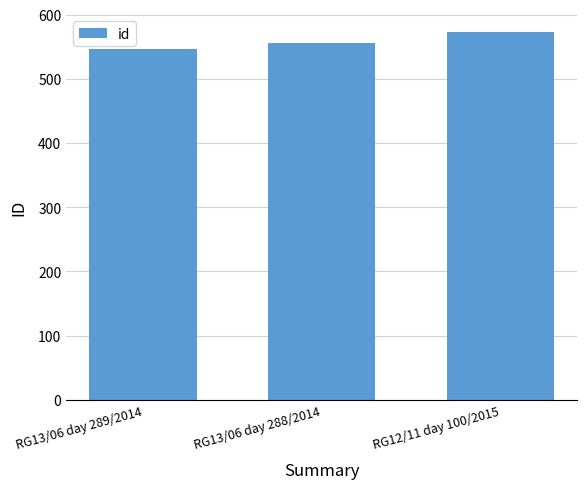

Which category has the highest value across all series?

RG12/11 day 100/2015